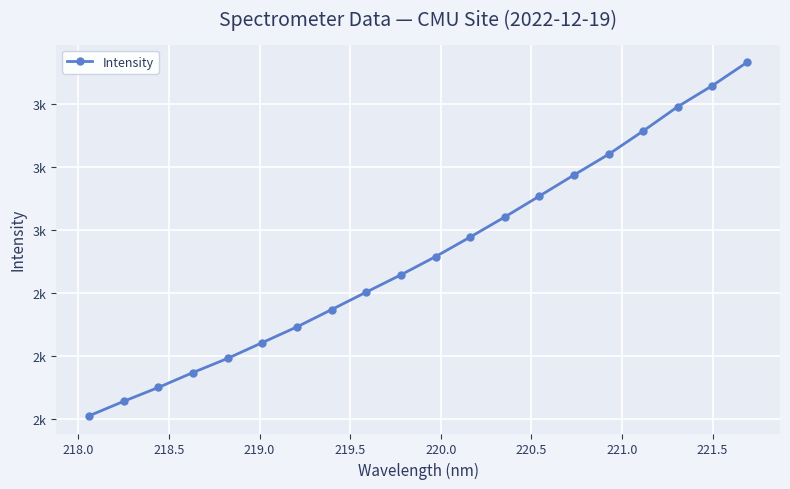

What is the average value?

2520.6